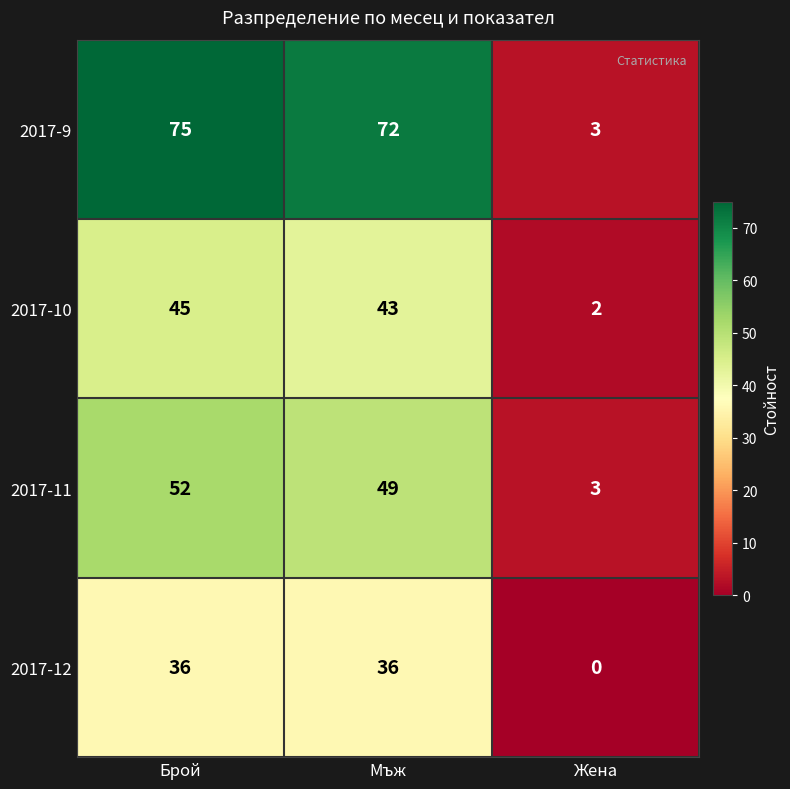

How many distinct data groups are displayed?

4